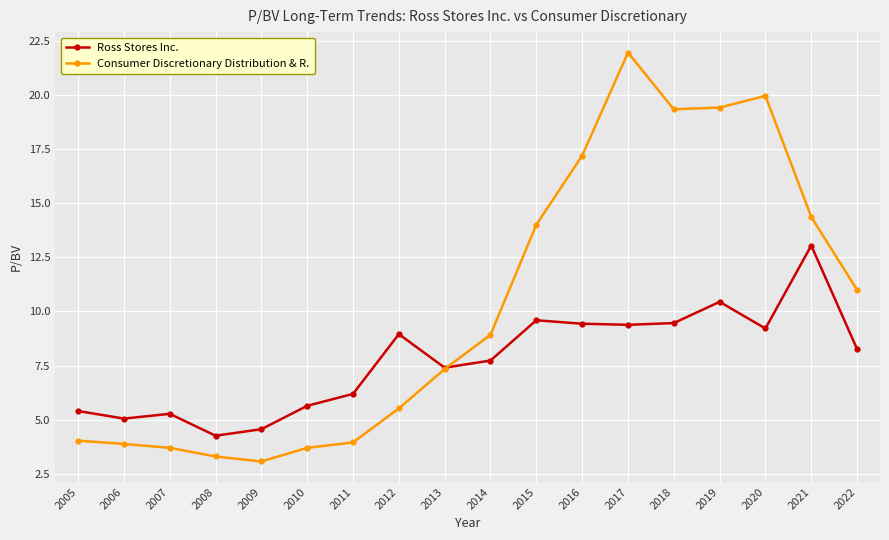

Between 2013 and 2015, which series saw the biggest shift?

Consumer Discretionary Distribution & R.